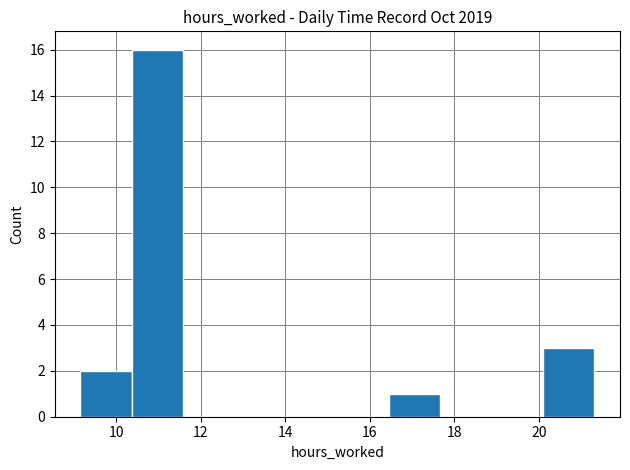

Reading left to right, transcribe this chart: for each bar, give the range it covers on the x-axis and its height. Neither the bar edges nor the heights are printed on the chart, so give them approximately, as read against the axes.

9.2 to 10.4: 2
10.4 to 11.6: 16
11.6 to 12.8: 0
12.8 to 14.0: 0
14.0 to 15.2: 0
15.2 to 16.4: 0
16.4 to 17.6: 1
17.6 to 18.8: 0
18.8 to 20.0: 0
20.0 to 21.4: 3